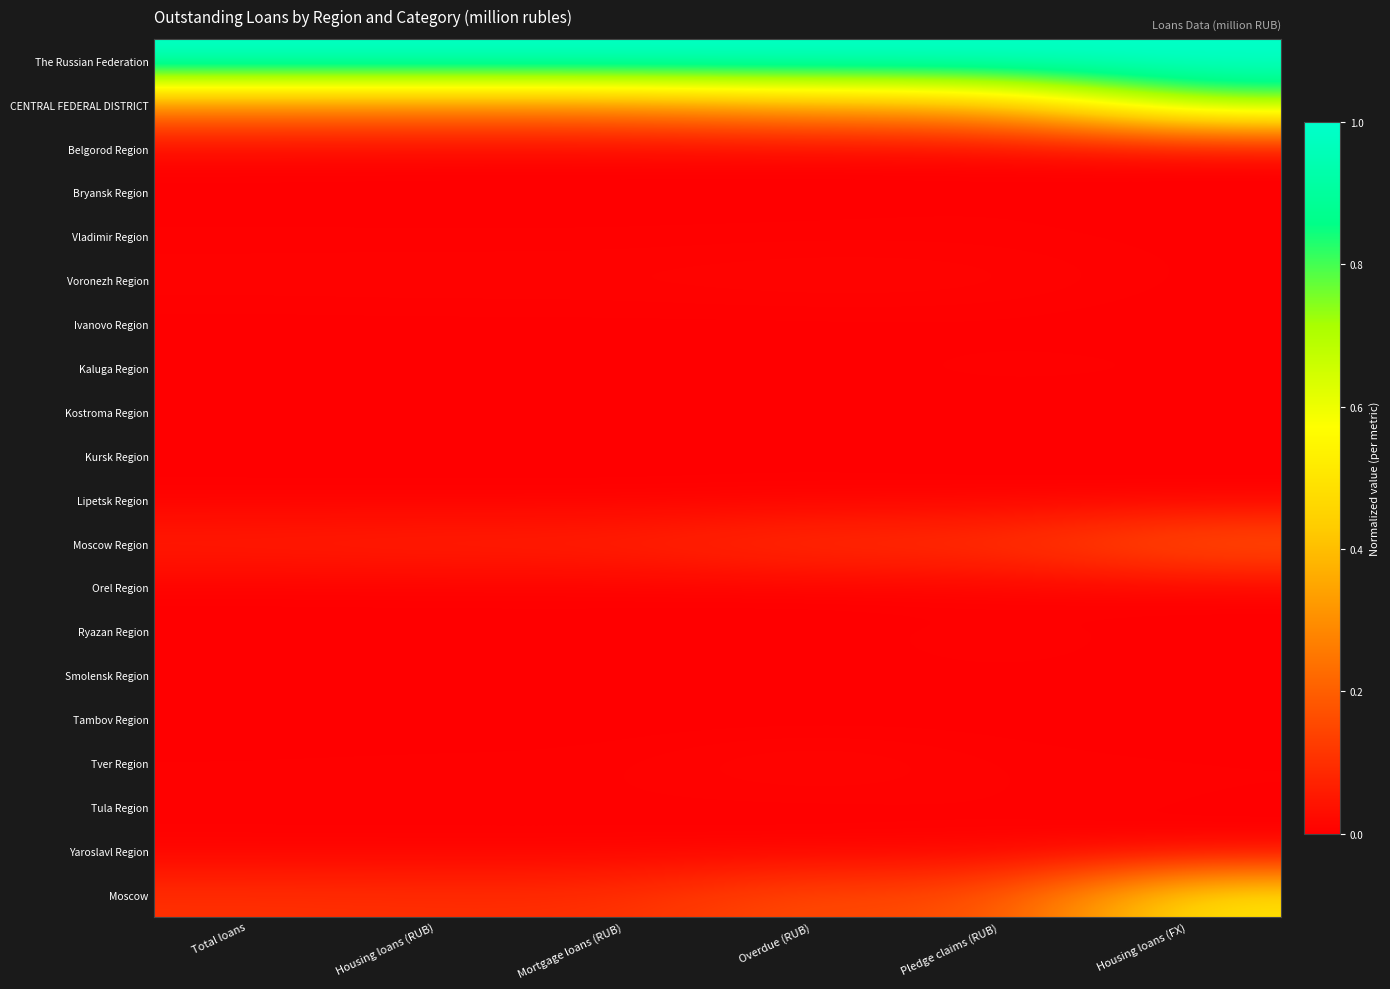

List the series in order of their peak value, highest first.

The Russian Federation, CENTRAL FEDERAL DISTRICT, Moscow, Moscow Region, Tver Region, Voronezh Region, Ryazan Region, Kaluga Region, Tula Region, Belgorod Region, Yaroslavl Region, Kursk Region, Vladimir Region, Bryansk Region, Lipetsk Region, Smolensk Region, Tambov Region, Ivanovo Region, Orel Region, Kostroma Region